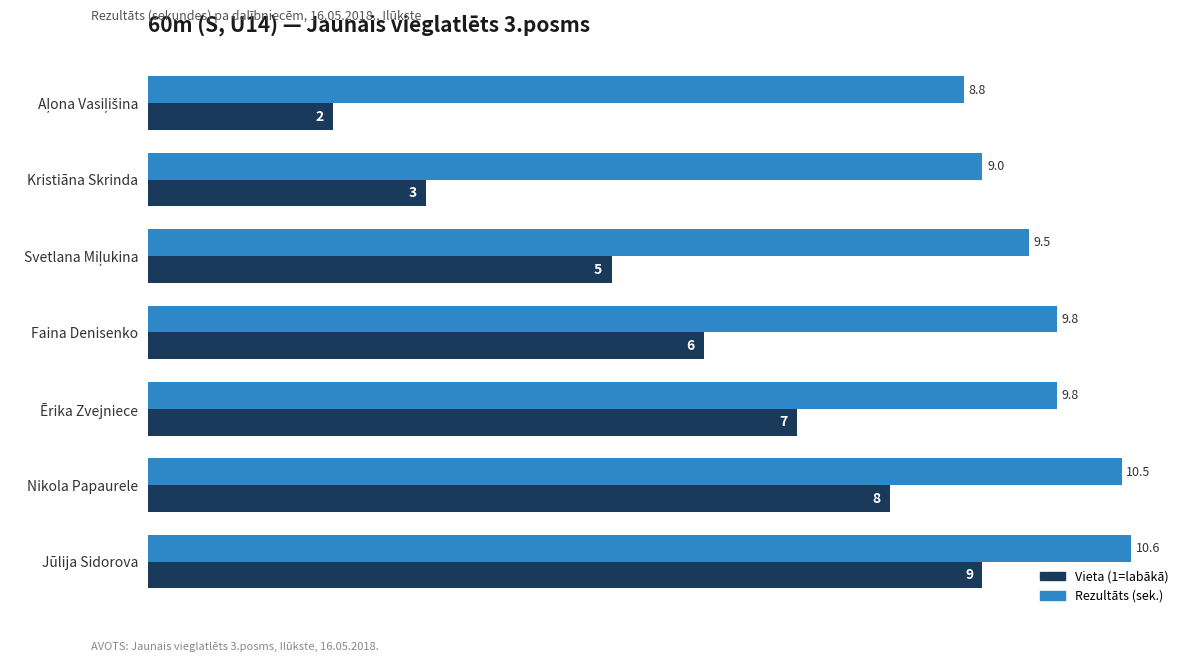

How many distinct data groups are displayed?

2